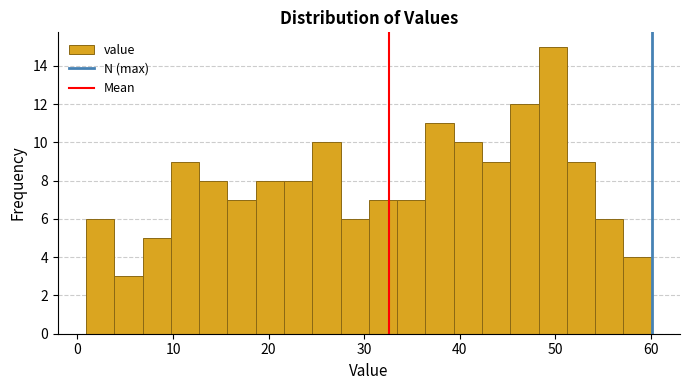

Read against the x-axis, roughly where is the centre of the tallest bar?

50